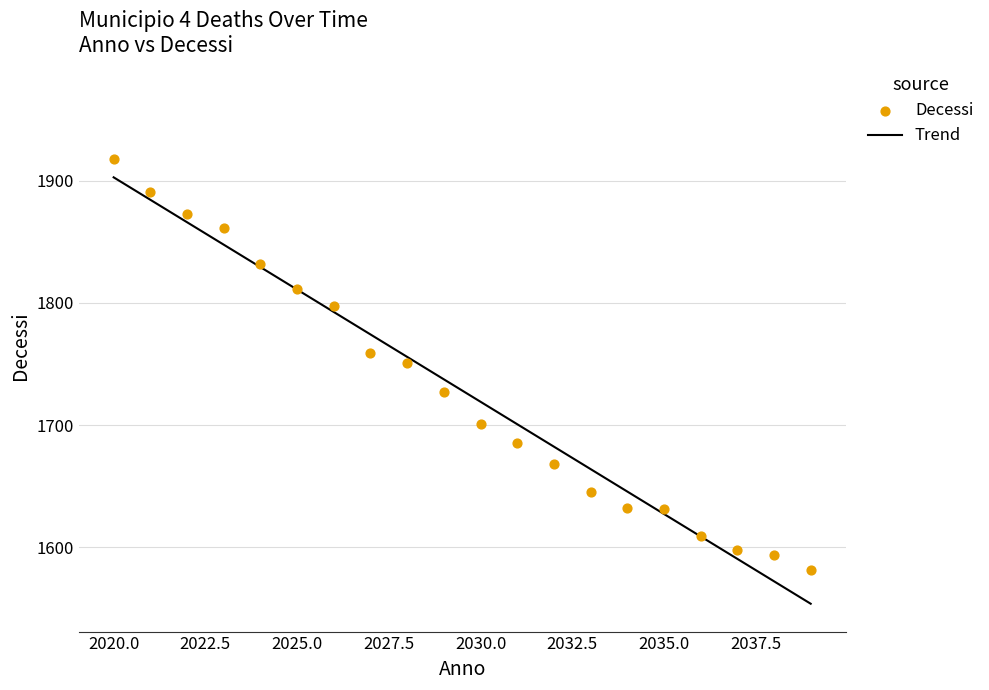

What is the range of Y values (max minus min)?

337